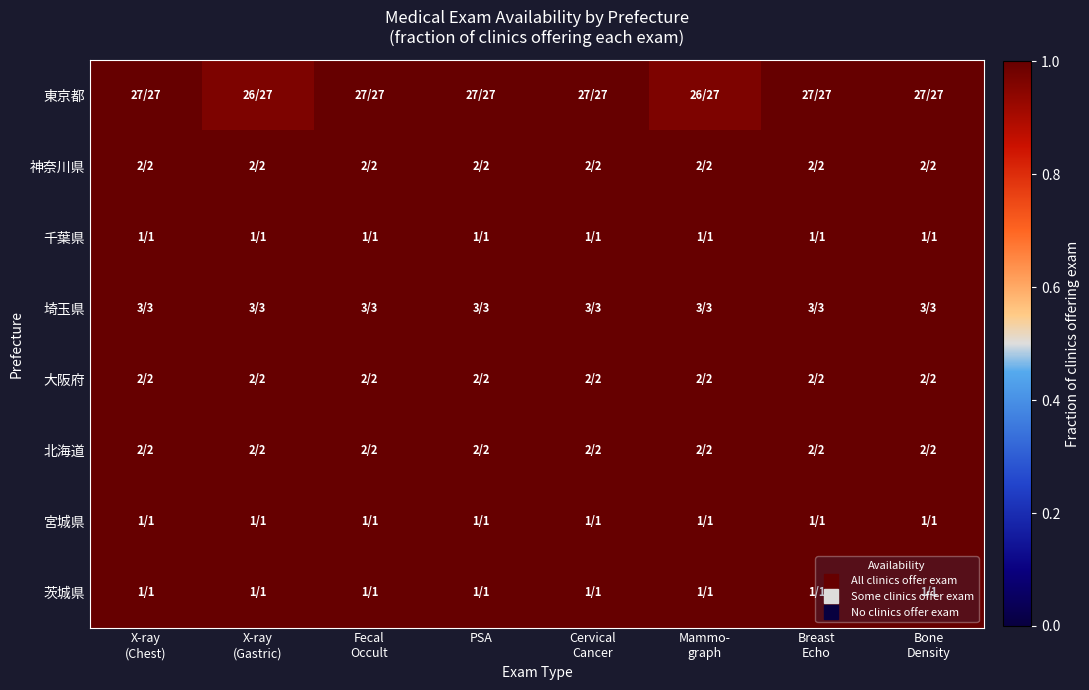

At how many categories does at least one series exceed 0?

8